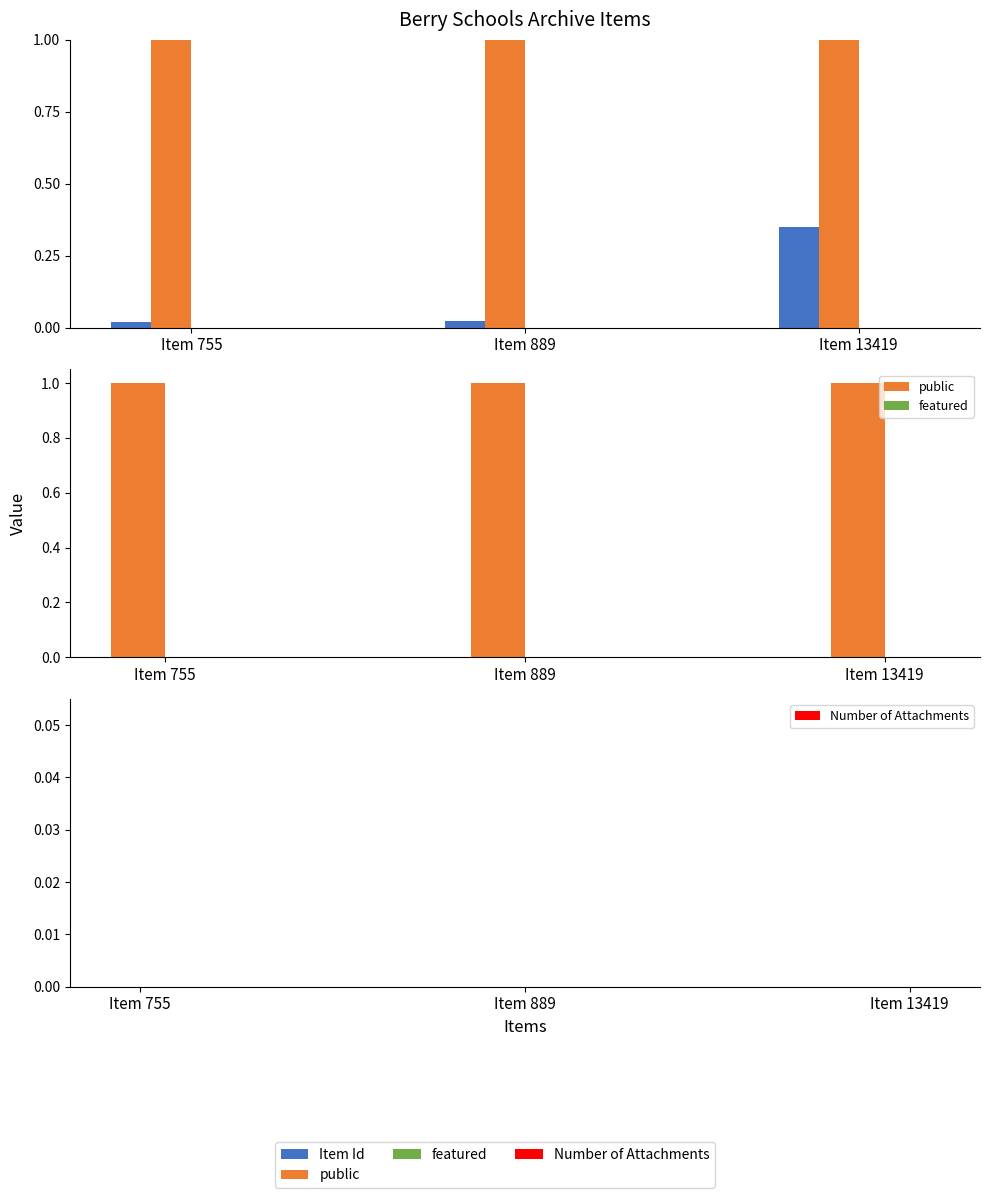

Between Item 755 and Item 13419, which is larger?

Item 13419